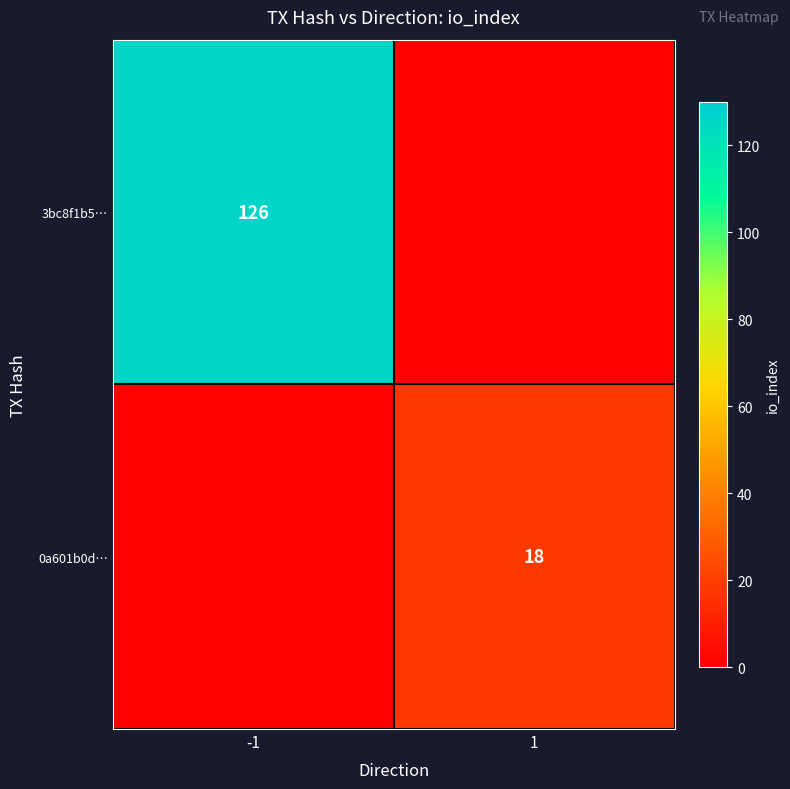

The 3bc8f1b5… series shows 126 at -1. True or false?

True